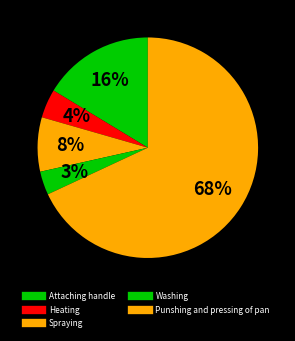

Is it true that Spraying is 8% of the pie?

True